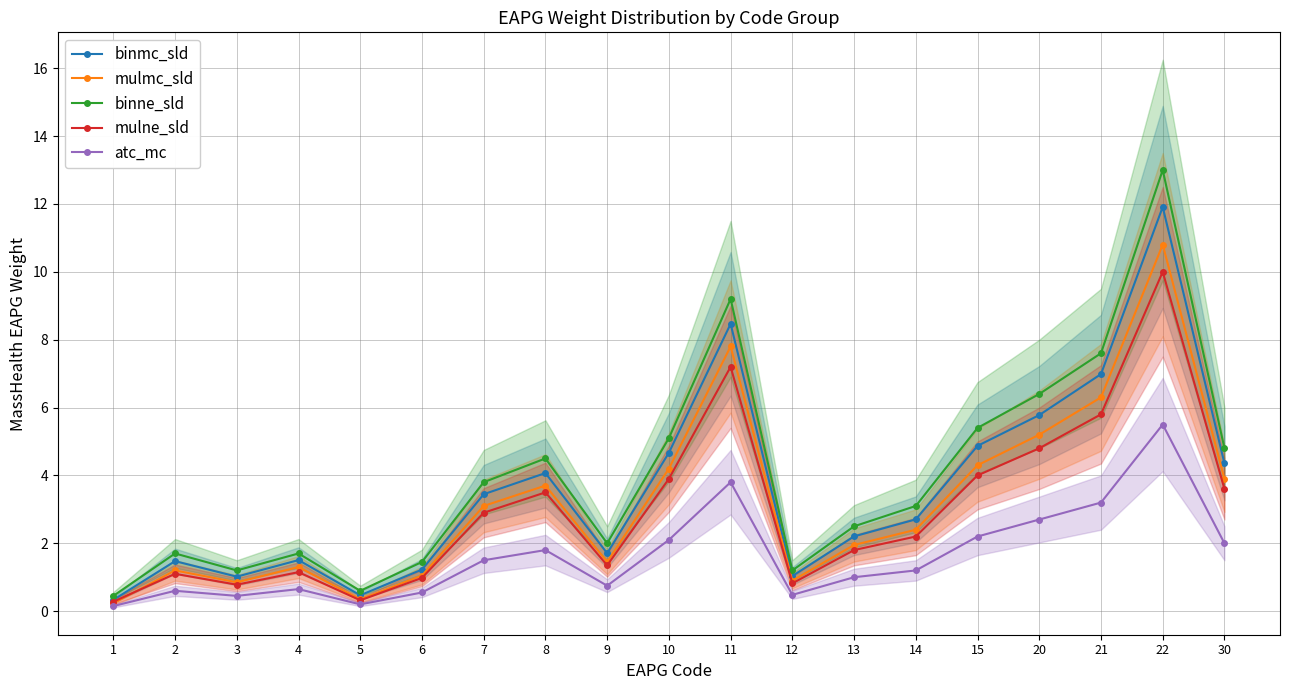

What is the smallest value displayed?

0.1